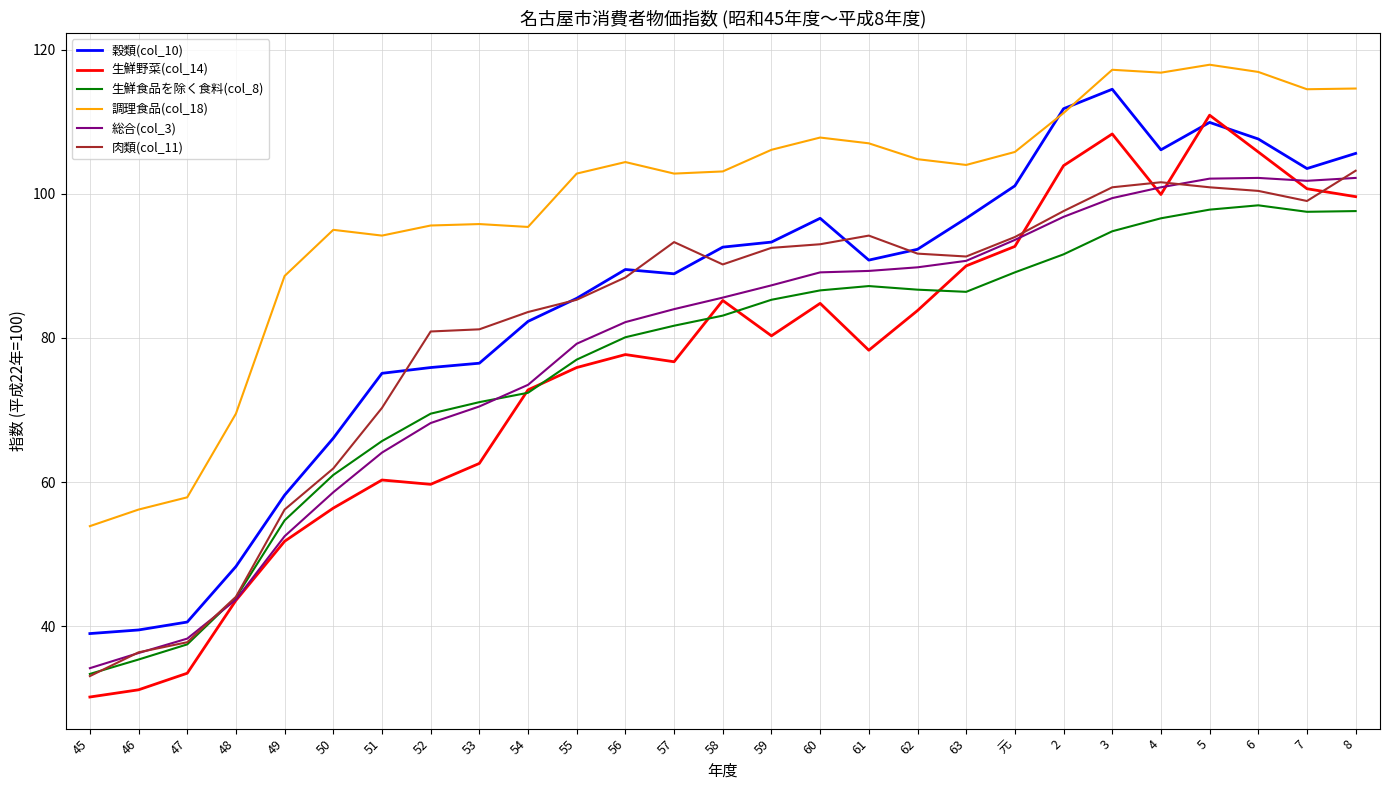

What is the average value of the 調理食品(col_18) series?

98.5